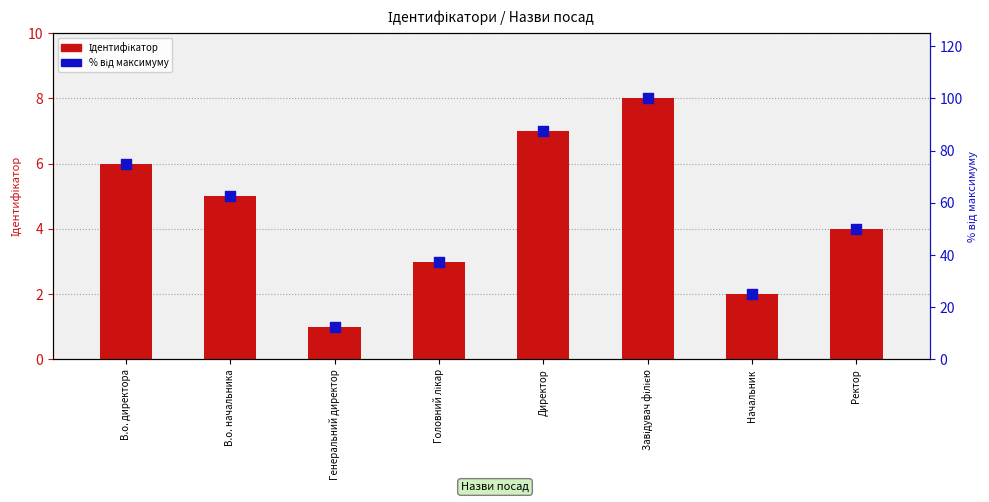

What are all the series names shown in the legend?

Ідентифікатор, % від максимуму